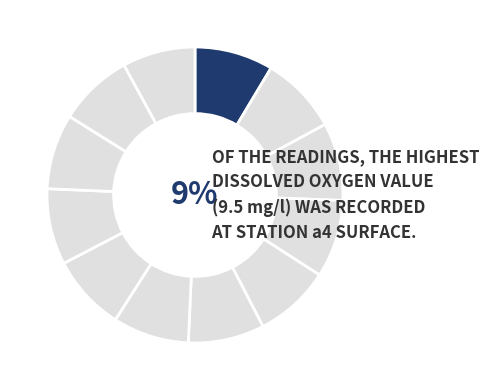

How many slices are in this pie chart?

12